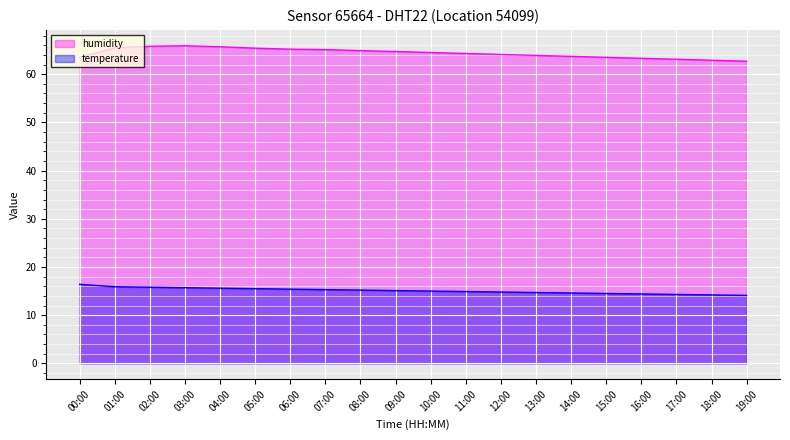

List the series in order of their peak value, highest first.

humidity, temperature